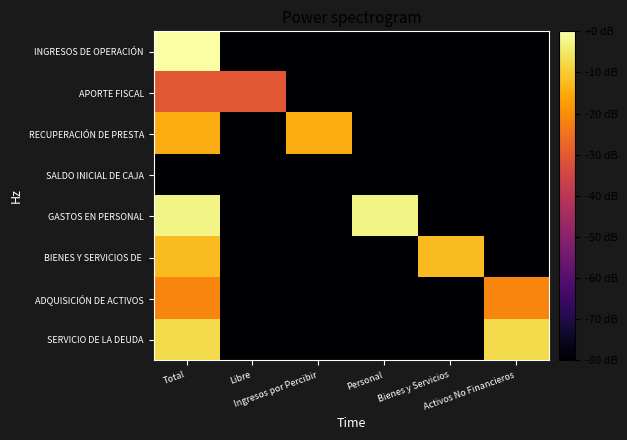

Which series has the largest range (max minus min)?

INGRESOS DE OPERACIÓN